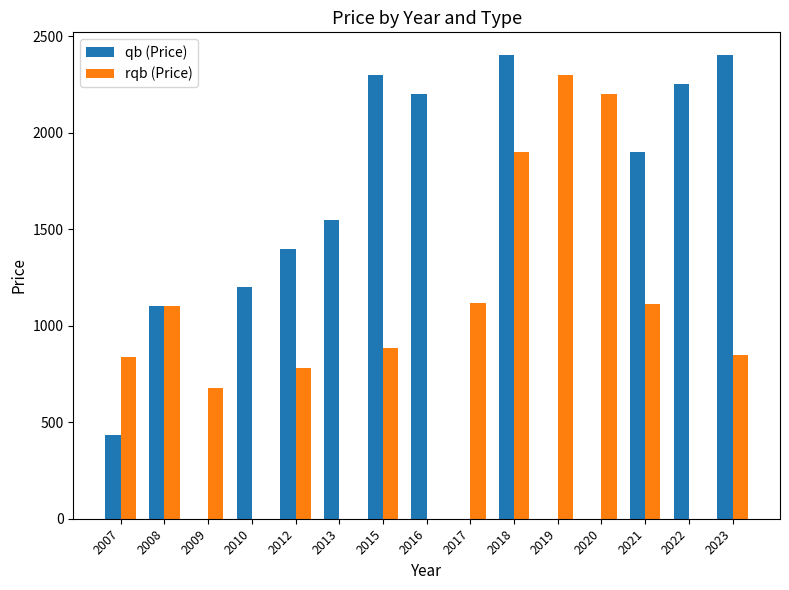

At which category is the sum across all series the highest?

2018